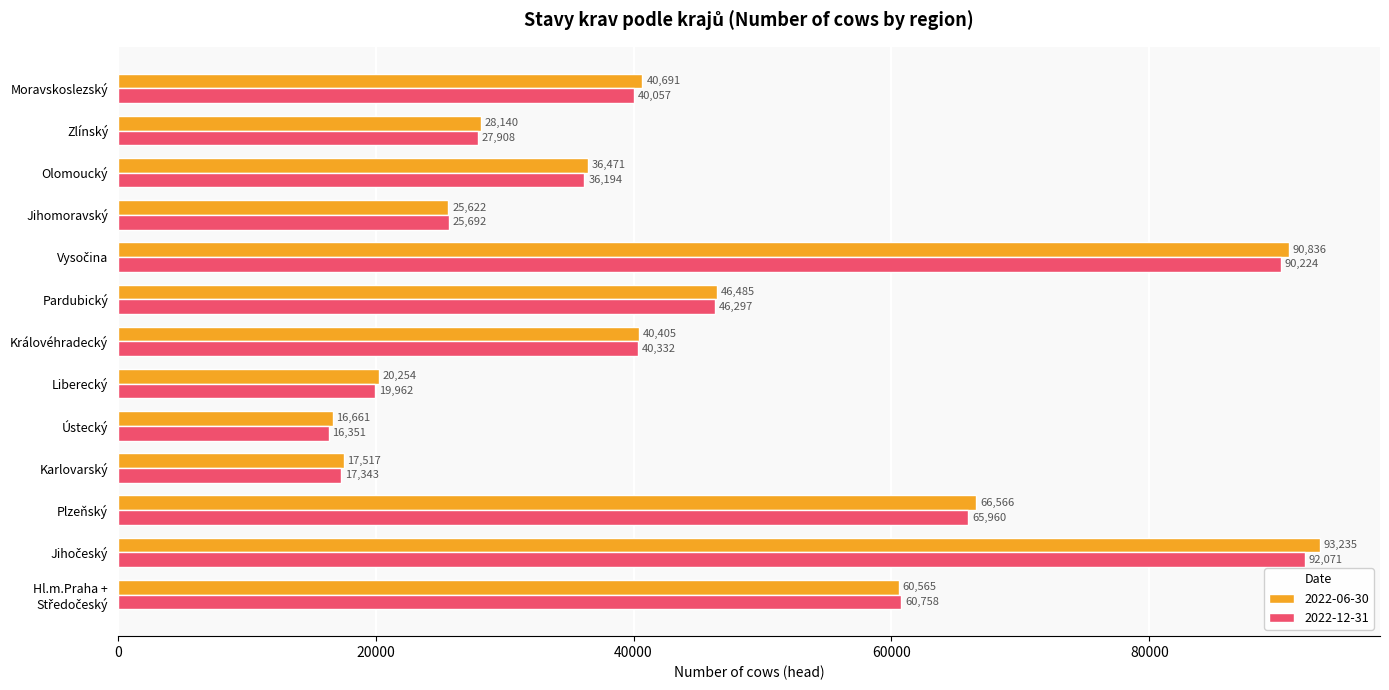

What is the difference between the second highest and second lowest values in the 2022-06-30 series?

73319